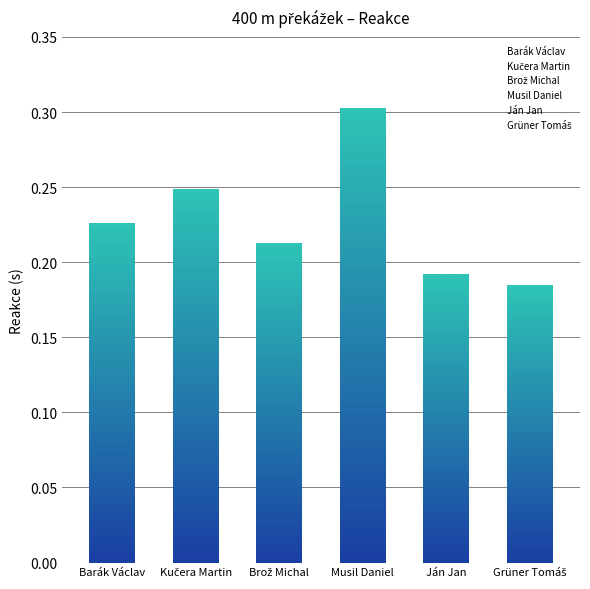

What is the label of the 5th bar from the right?

Kučera Martin